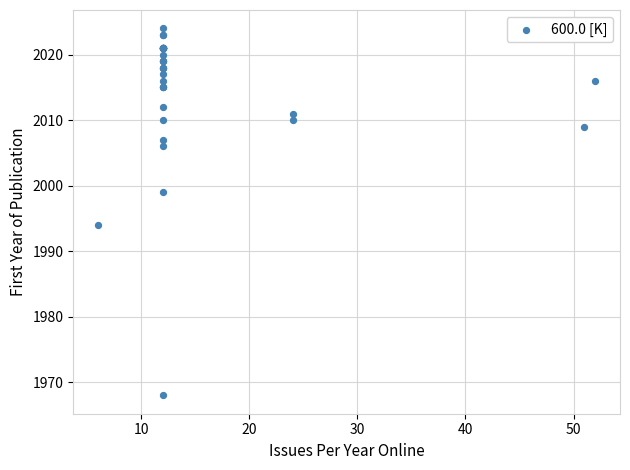

What Y value in the scatter plot is closest to 1996?

1994